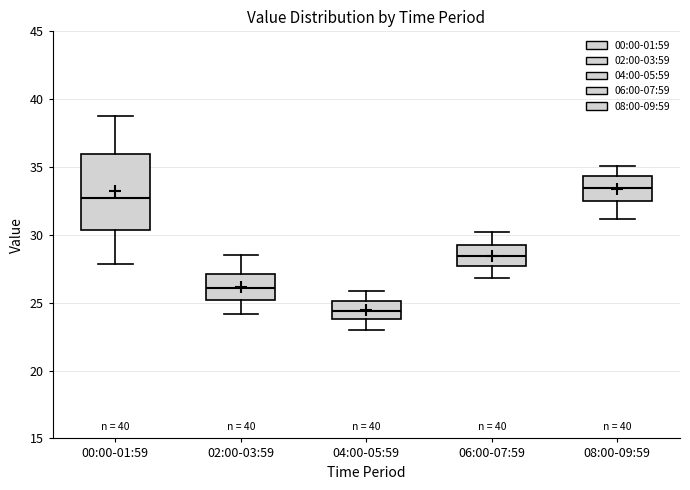

Reading left to right, transcribe this box plot: for each box, give where its median line is, the range the box spans, and where its two whiskers end, as read against the y-axis. The values are not printed on the chart, so give them approximately, as read against the axis.

00:00-01:59: median 32.5, box 30.5 to 36.0, whiskers 28.0 to 39.0
02:00-03:59: median 26.0, box 25.0 to 27.0, whiskers 24.0 to 28.5
04:00-05:59: median 24.5, box 24.0 to 25.0, whiskers 23.0 to 26.0
06:00-07:59: median 28.5, box 27.5 to 29.0, whiskers 27.0 to 30.0
08:00-09:59: median 33.5, box 32.5 to 34.5, whiskers 31.0 to 35.0